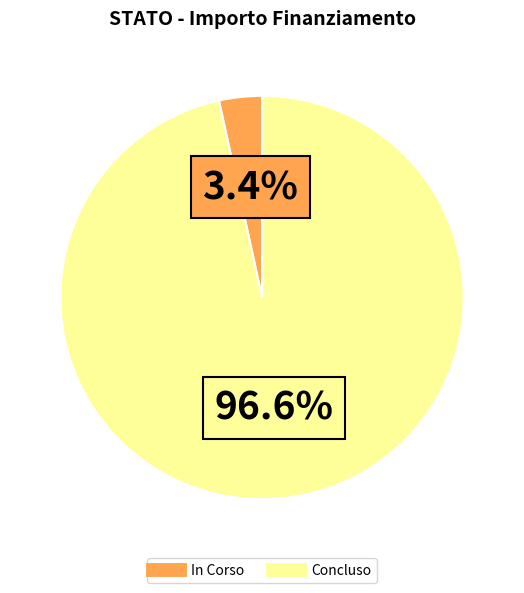

Is the sum of In Corso and Concluso greater than half?

Yes